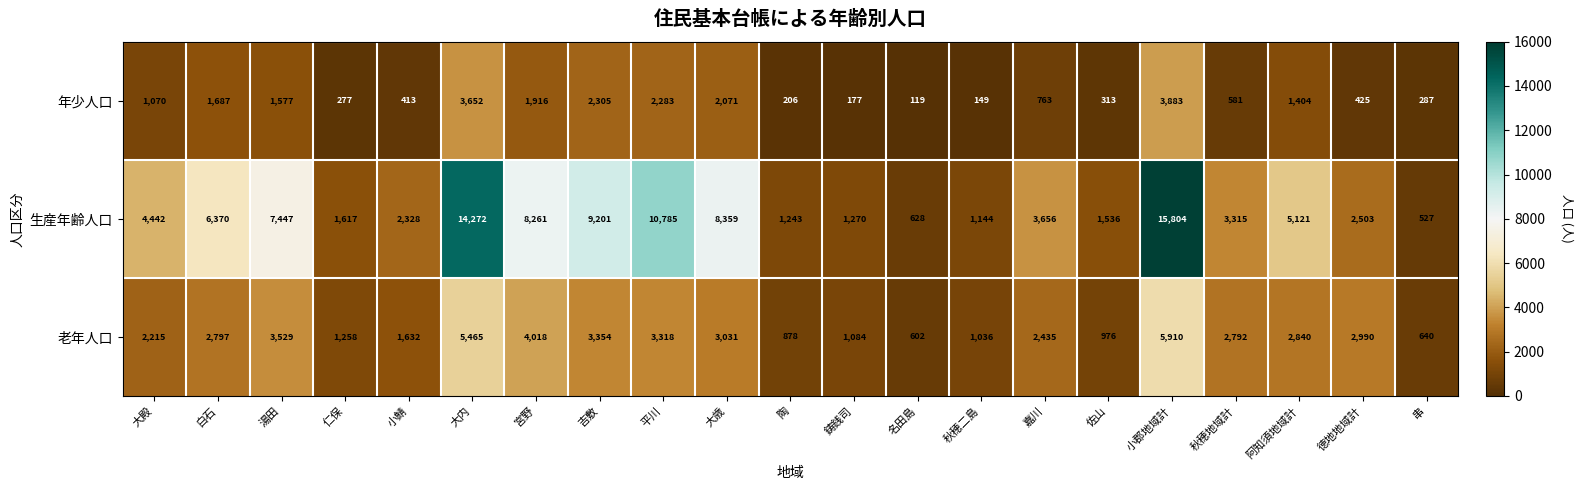

List the series in order of their overall mean, highest first.

生産年齢人口, 老年人口, 年少人口